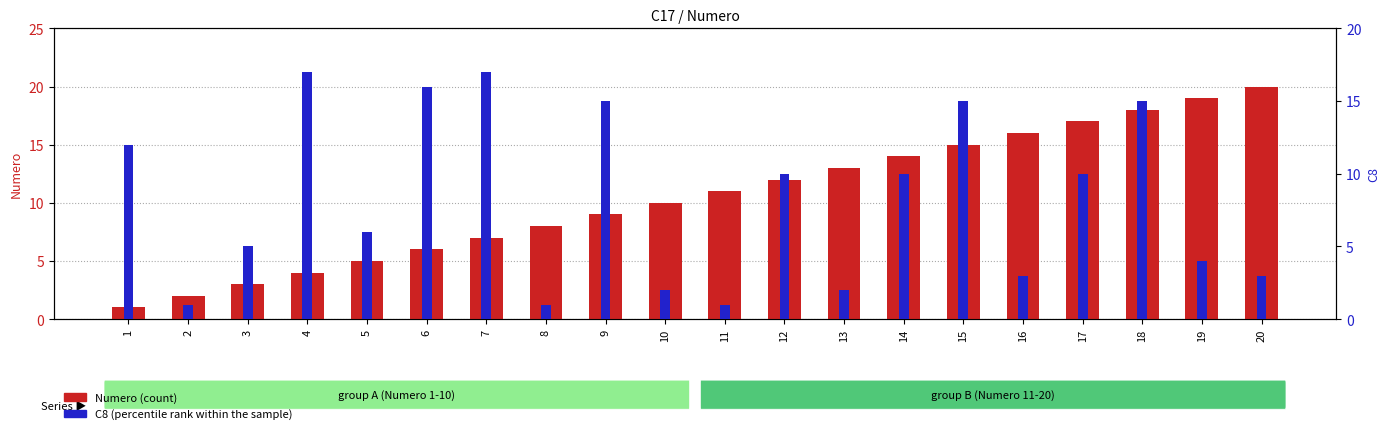

What is the difference between the C8 values at 19 and 18?

11